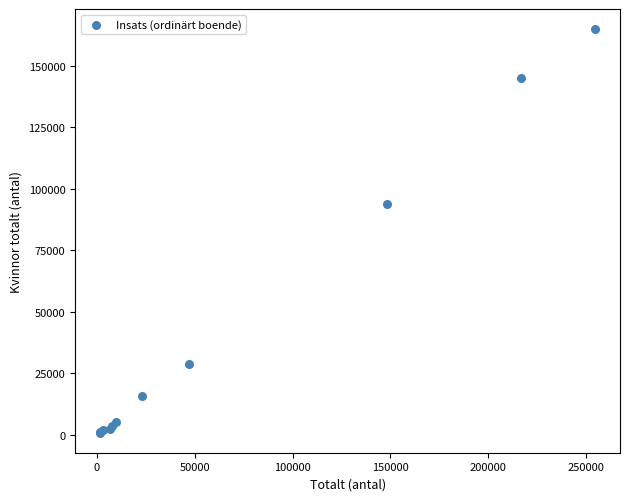

What Y value in the scatter plot is closest to 82912?

93904